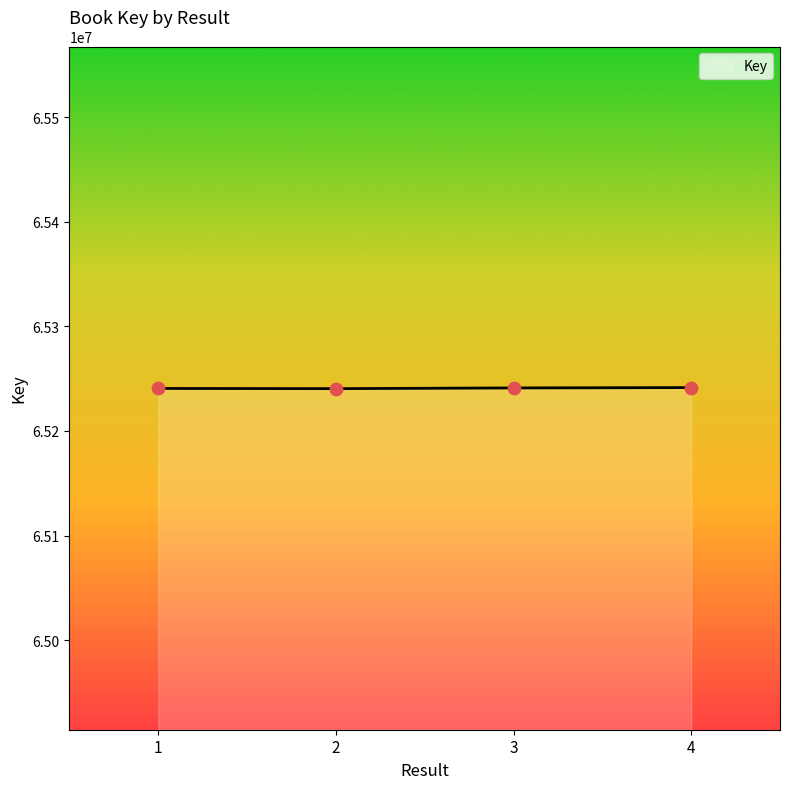

What is the change in value from 2 to 3?

+668